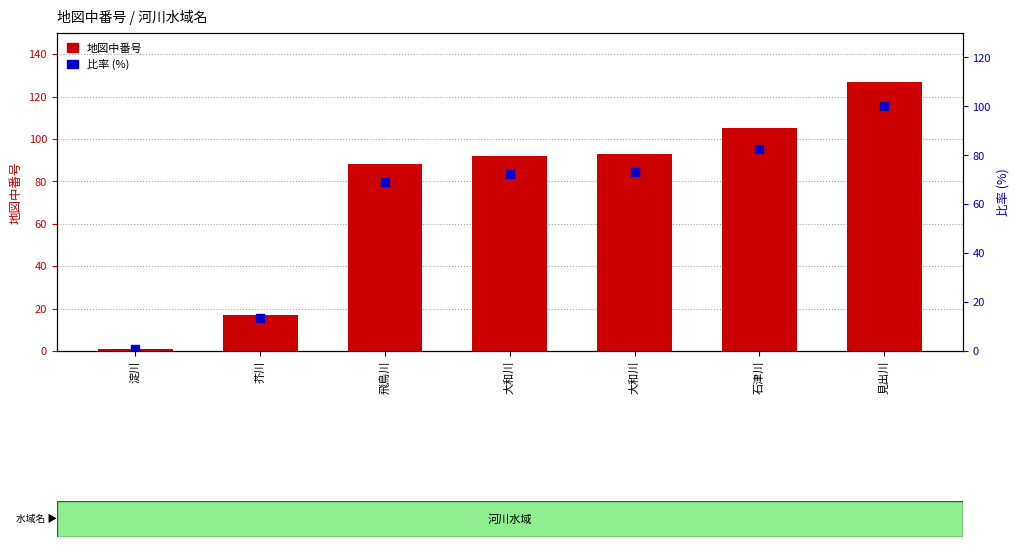

At how many categories does at least one series exceed 23?

5